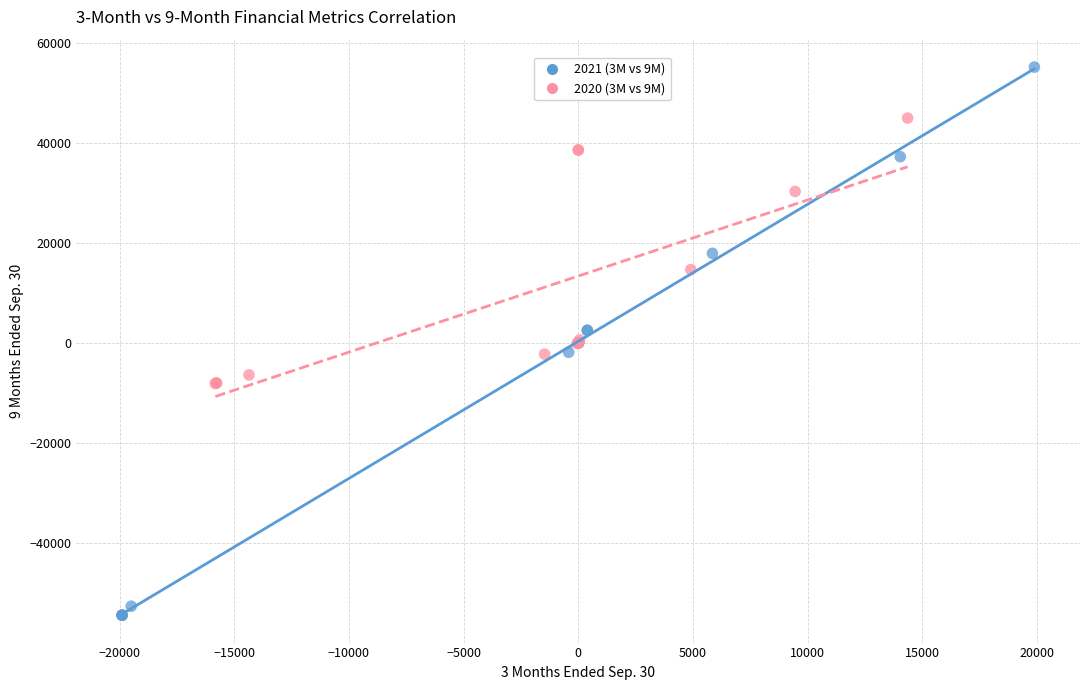

Which series reaches the maximum Y coordinate?

2021 (3M vs 9M)